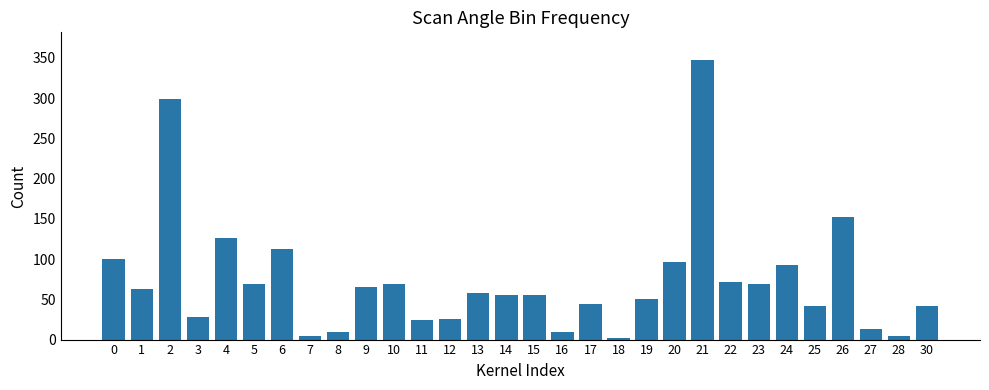

Read the value at 13, to the nearest 5.

60